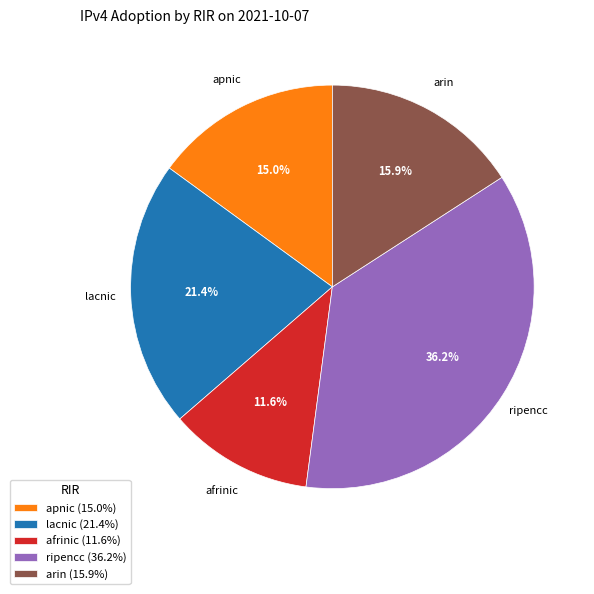

Which has a higher value, afrinic (11.6%) or lacnic (21.4%)?

lacnic (21.4%)